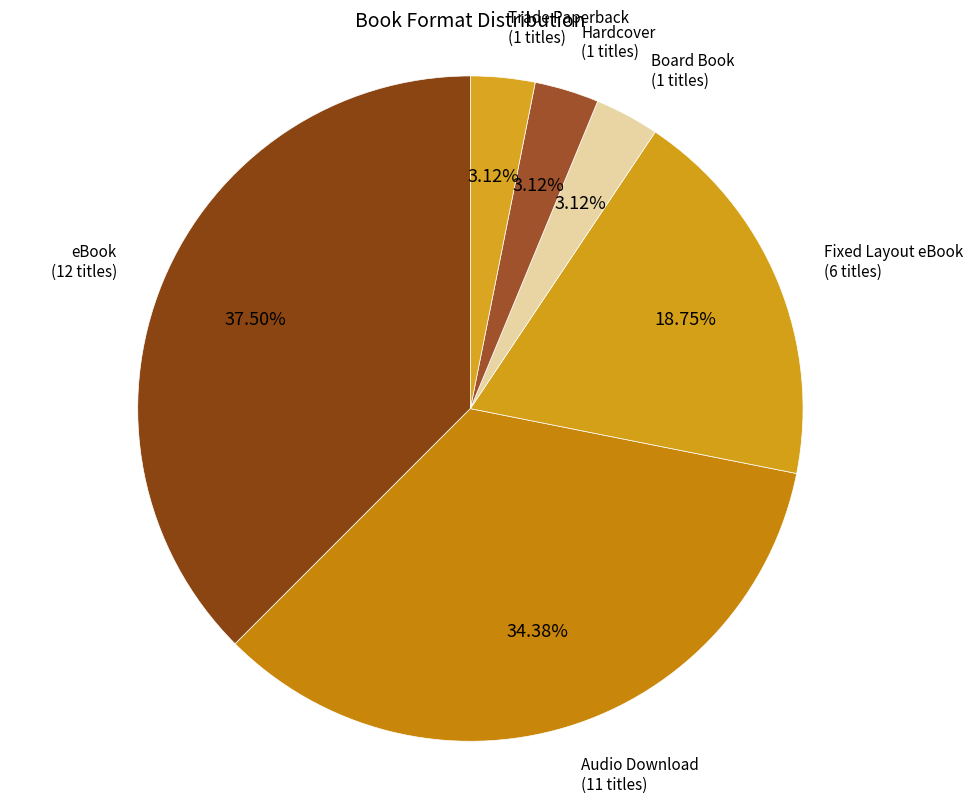

Does any single category account for the majority?

No